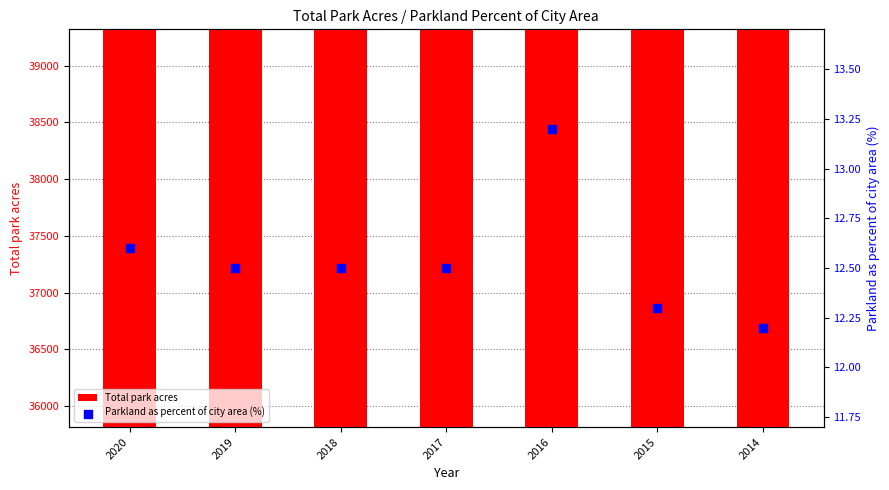

Which series has the largest total across all categories?

Total park acres